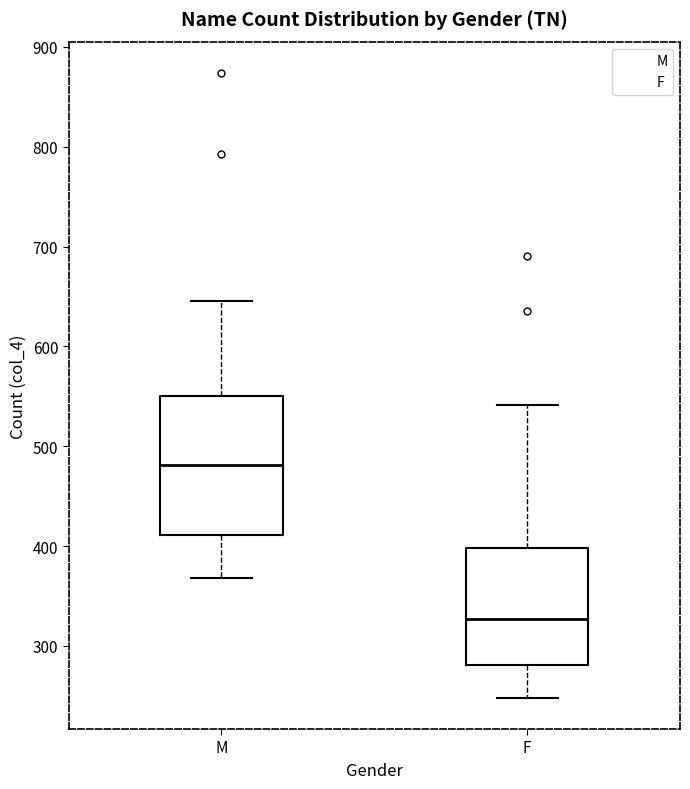

Which box's median line is the lowest?

F